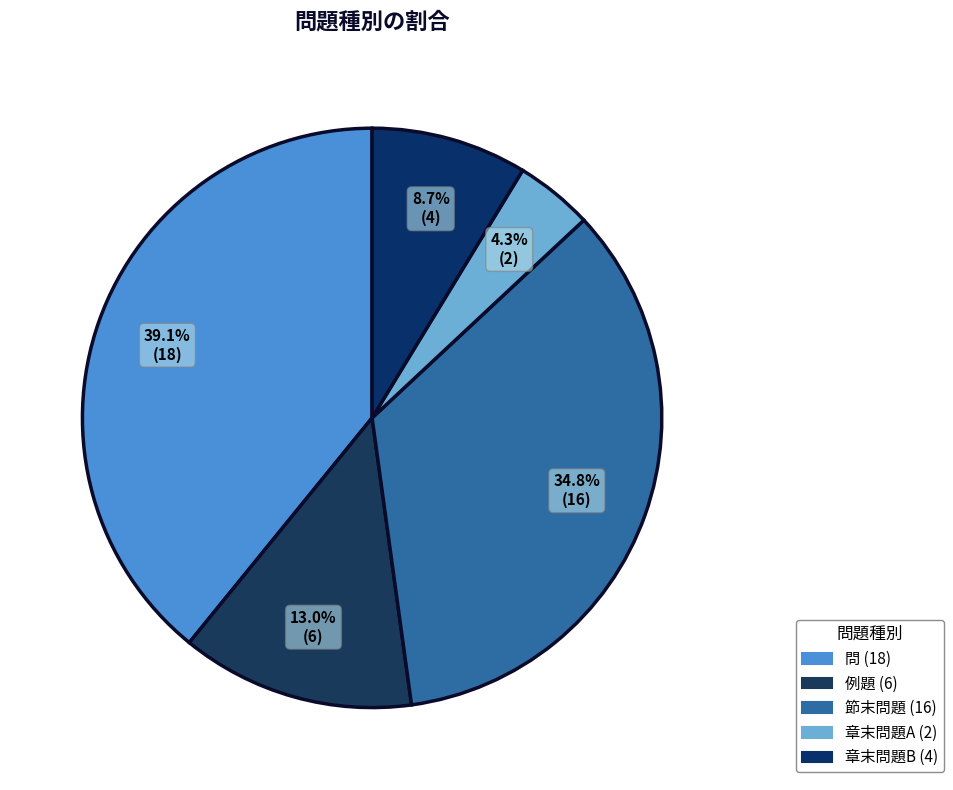

Rank the categories by value from highest to lowest.

問, 節末問題, 例題, 章末問題B, 章末問題A